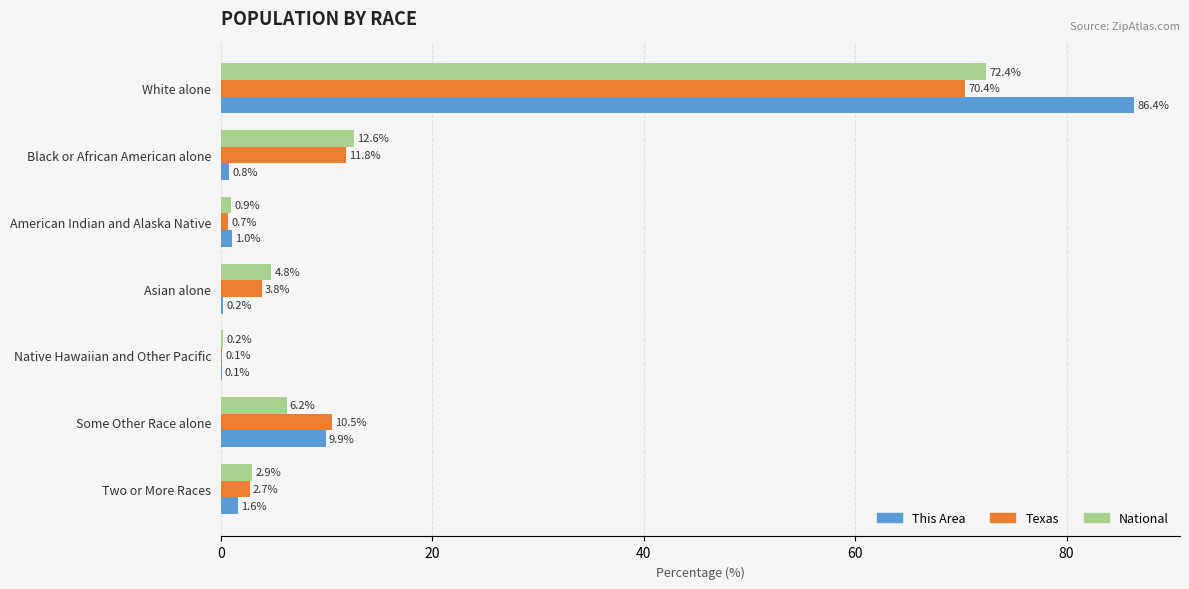

How many data points in This Area are above 1?

4